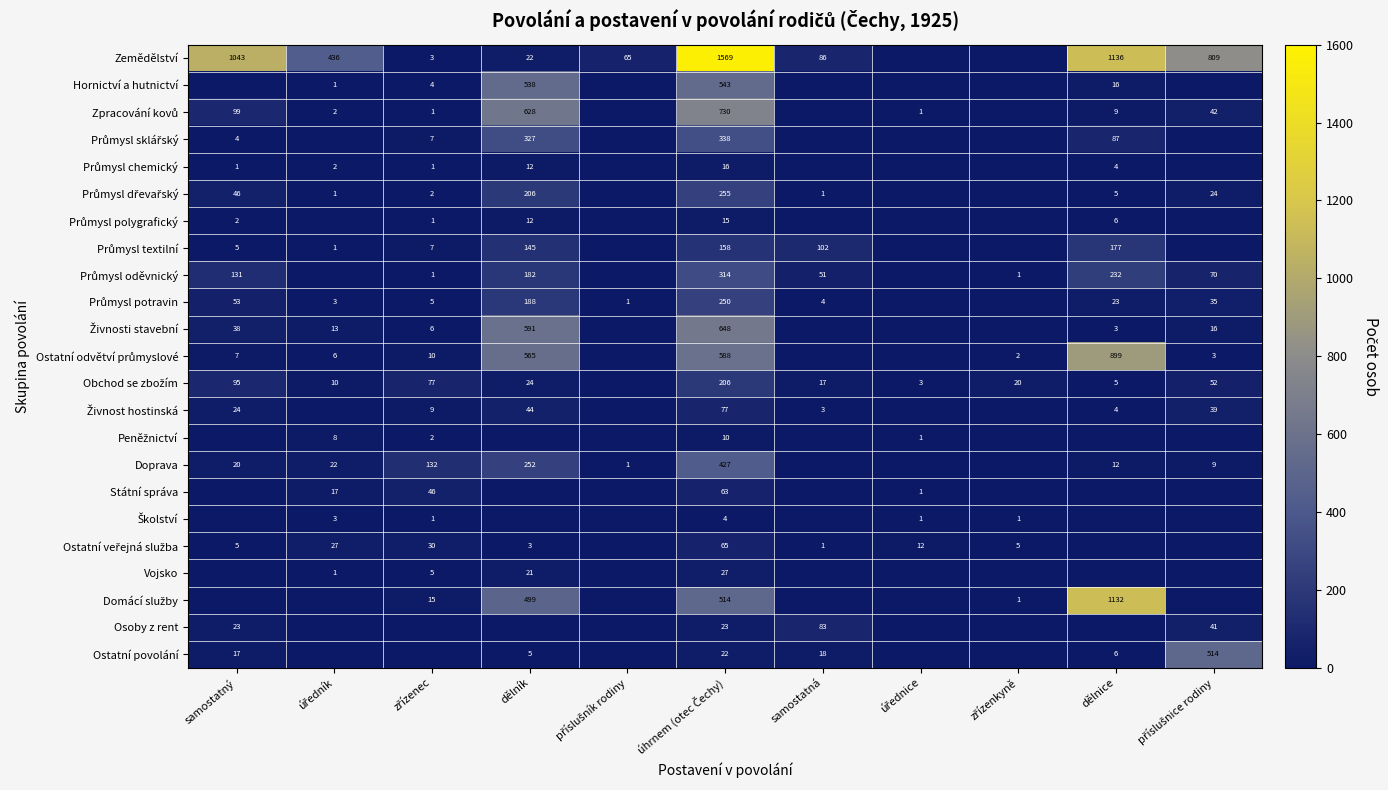

What is the difference between the second highest and second lowest values in the Ostatní veřejná služba series?

30